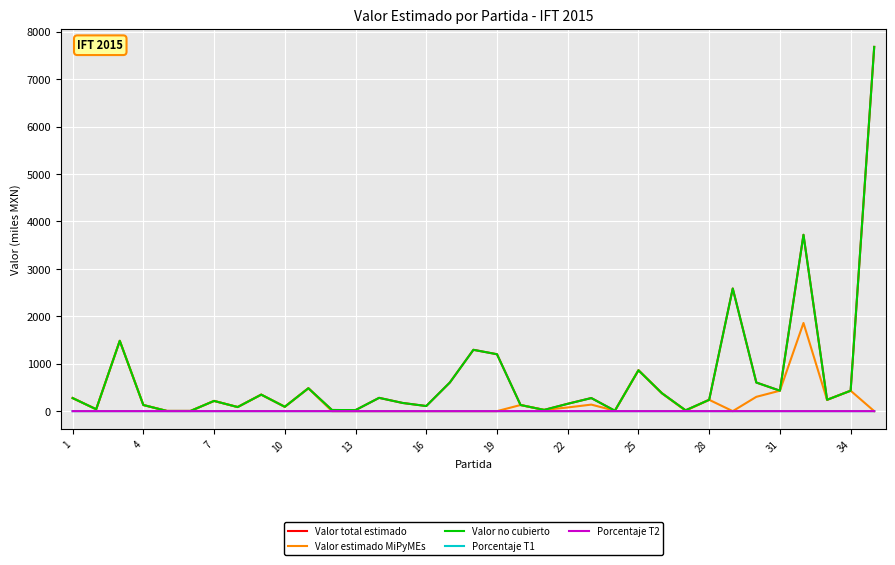

How many categories are shown in the chart?

35